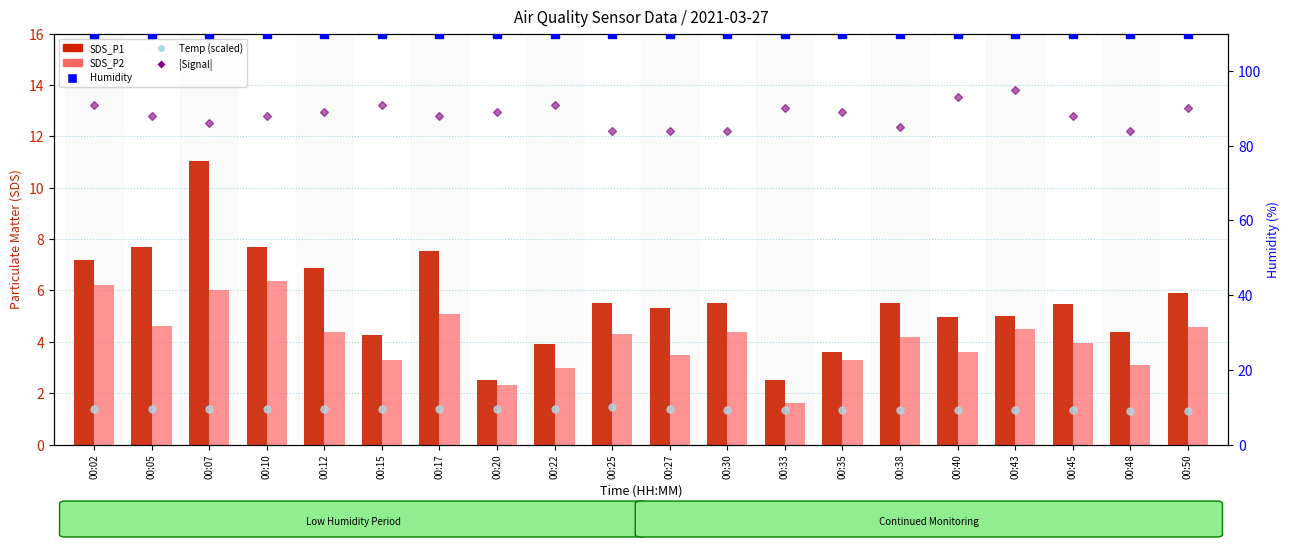

Which series changed the most between 00:27 and 00:43?

|Signal|